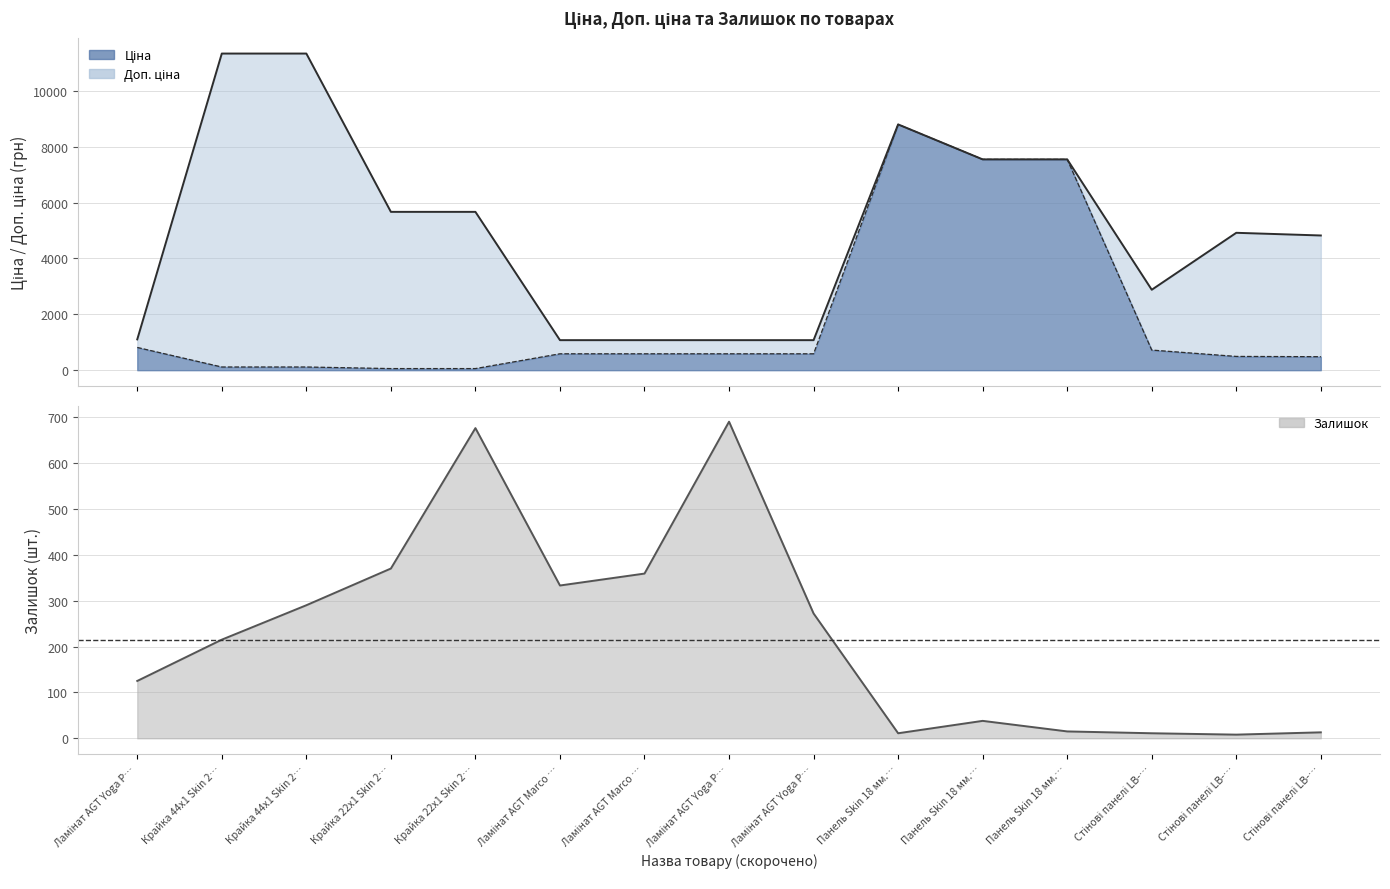

The Доп. ціна series shows 1914.0 at Ламінат AGT Marco …. True or false?

False